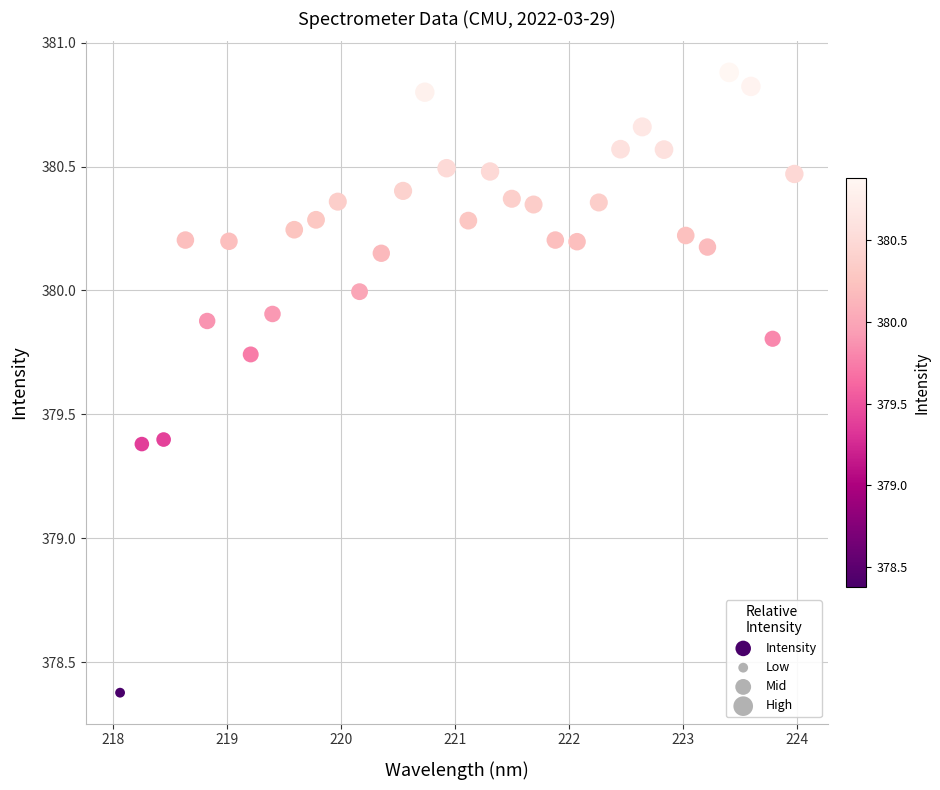

What is the range of X values (max minus min)?

5.9